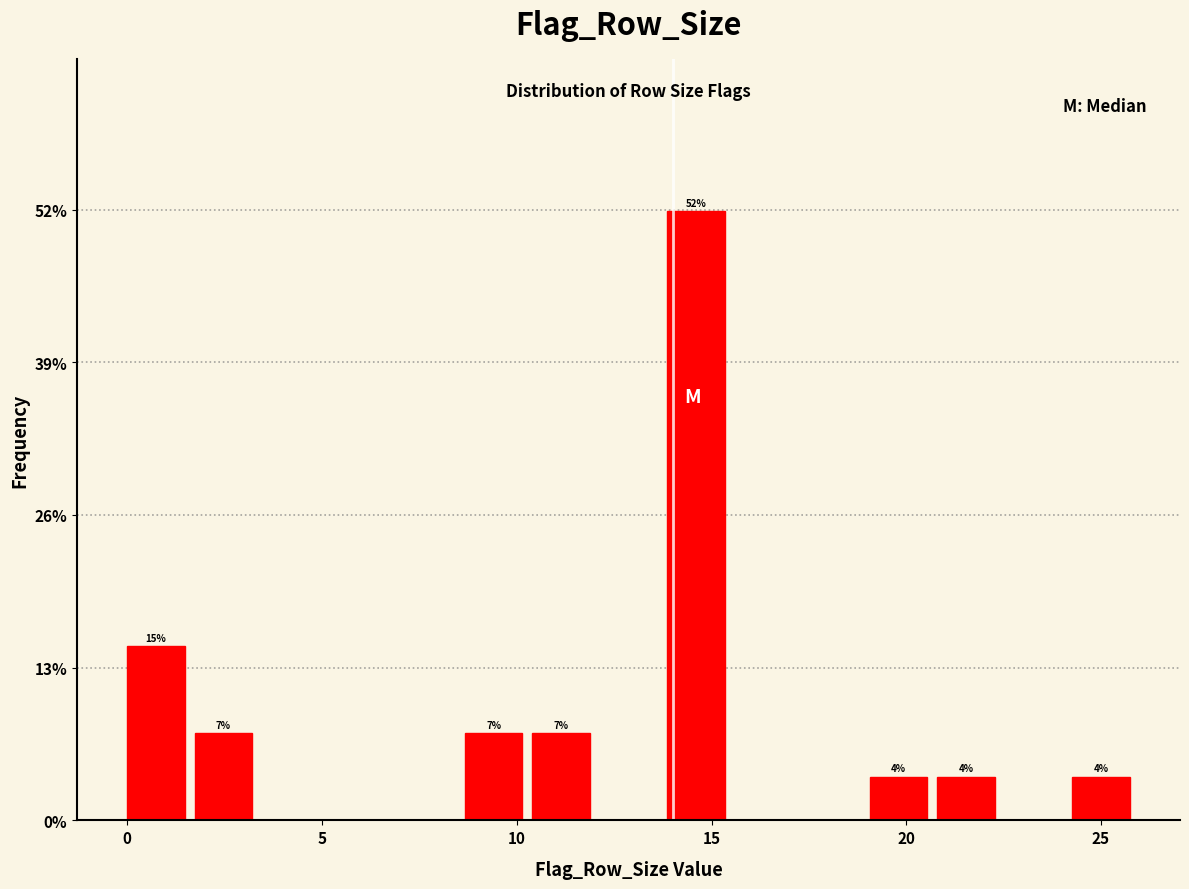

Read against the x-axis, roughly where is the centre of the tallest bar?

14.5